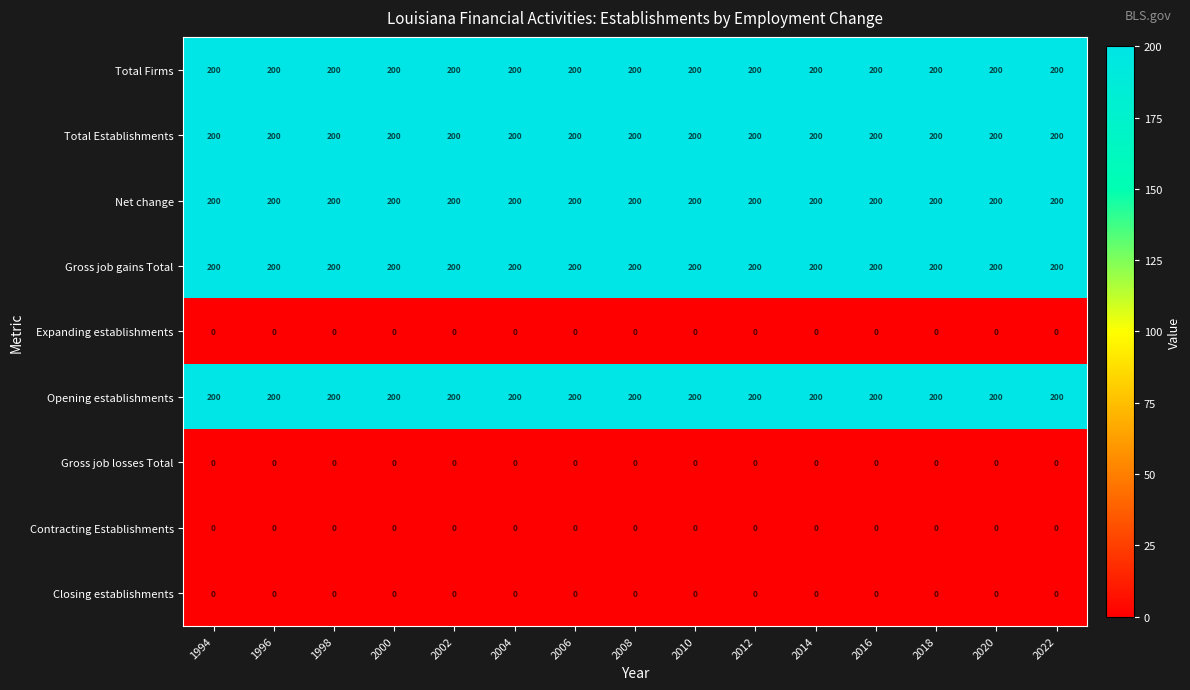

What is the lowest value of the Total Establishments series?

200